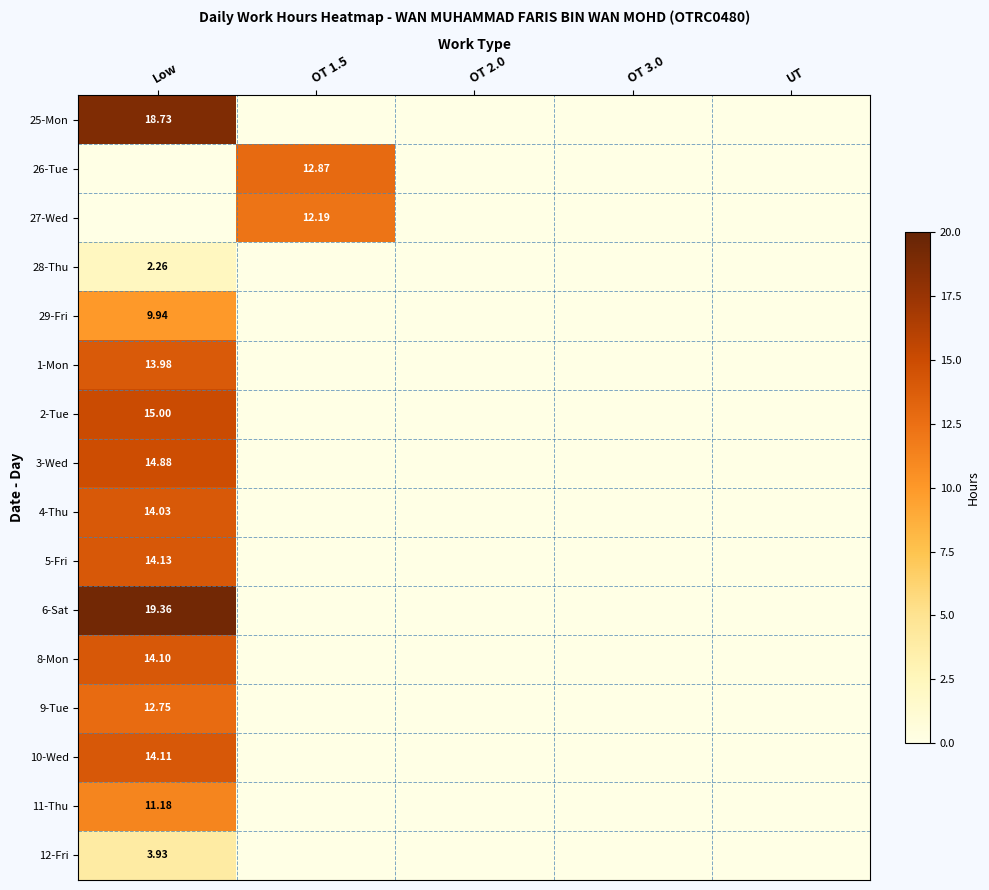

Rank the series at OT 3.0 from highest to lowest value.

25-Mon, 26-Tue, 27-Wed, 28-Thu, 29-Fri, 1-Mon, 2-Tue, 3-Wed, 4-Thu, 5-Fri, 6-Sat, 8-Mon, 9-Tue, 10-Wed, 11-Thu, 12-Fri